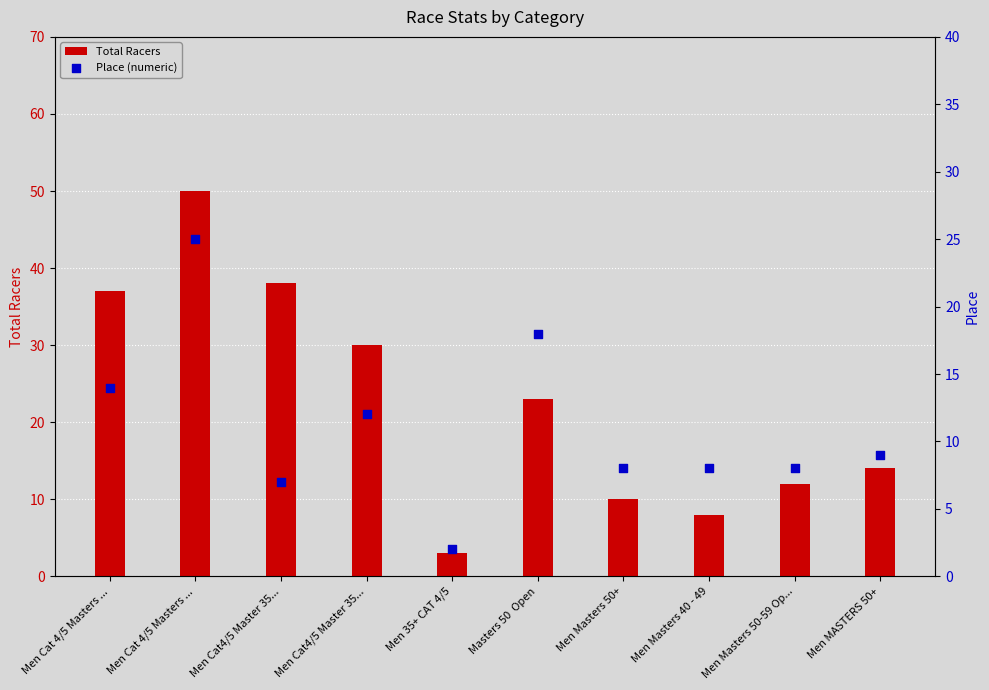

At how many categories does at least one series exceed 12?

6